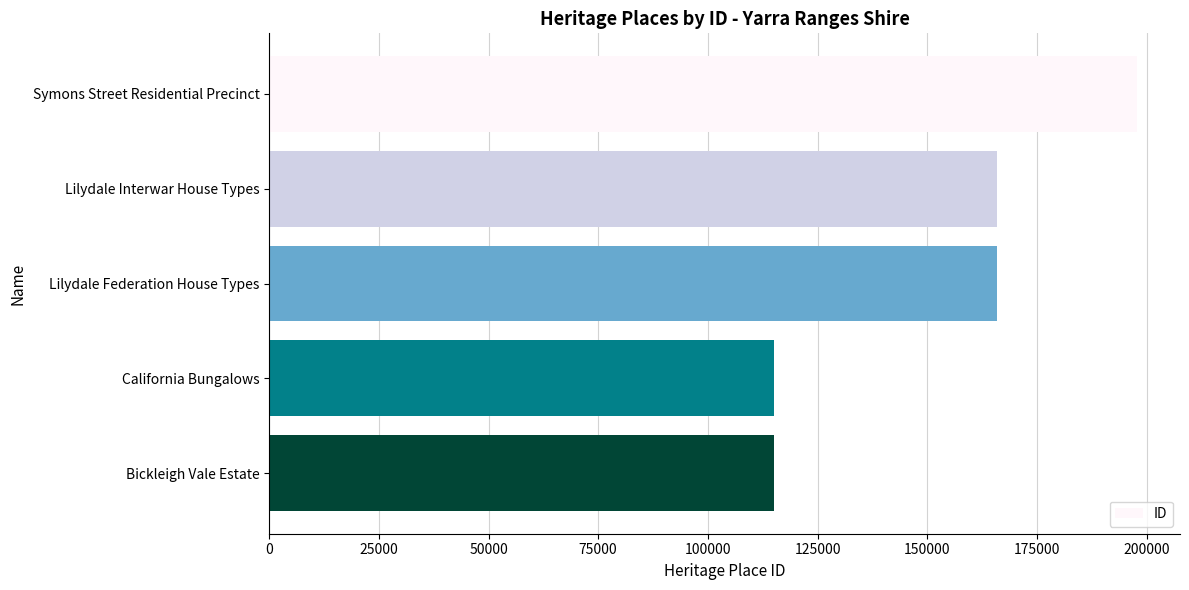

What is the maximum value shown in the chart?

197739